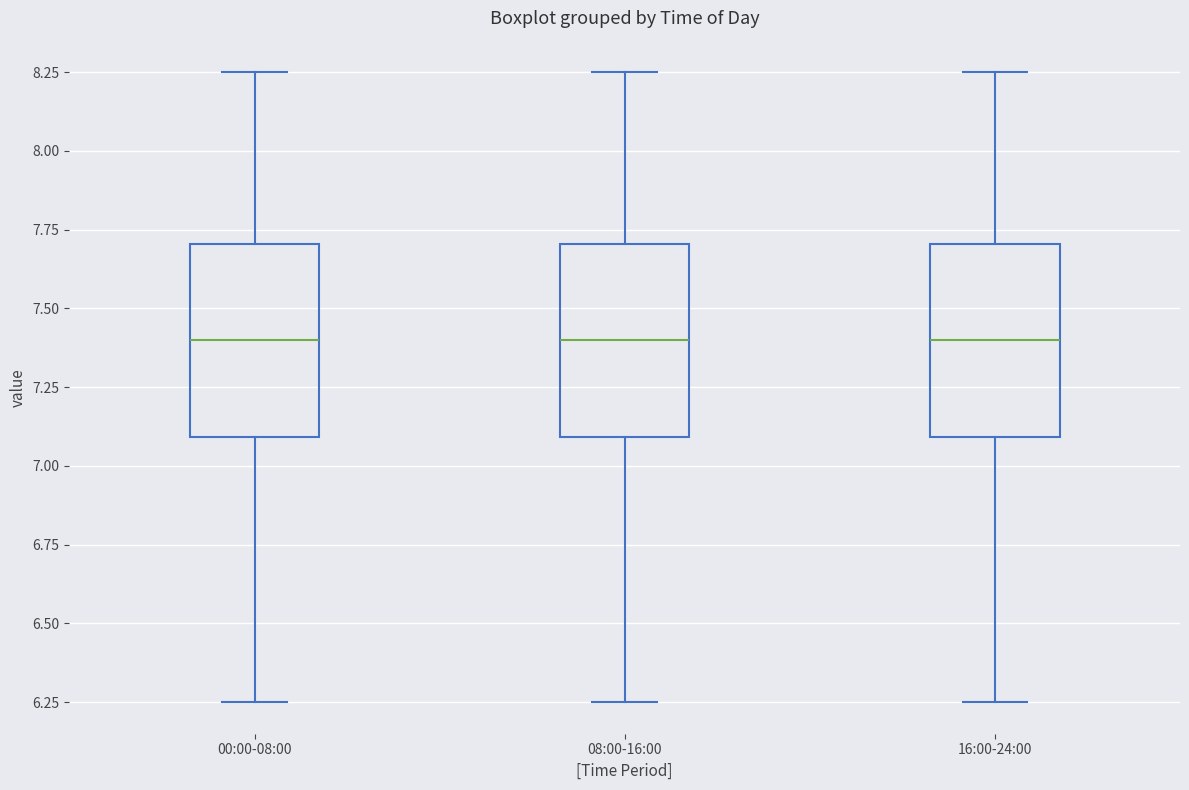

Where is the upper edge of the box for 08:00-16:00 on the y-axis? The values are not printed on the chart, so give them approximately, as read against the axis.

7.70